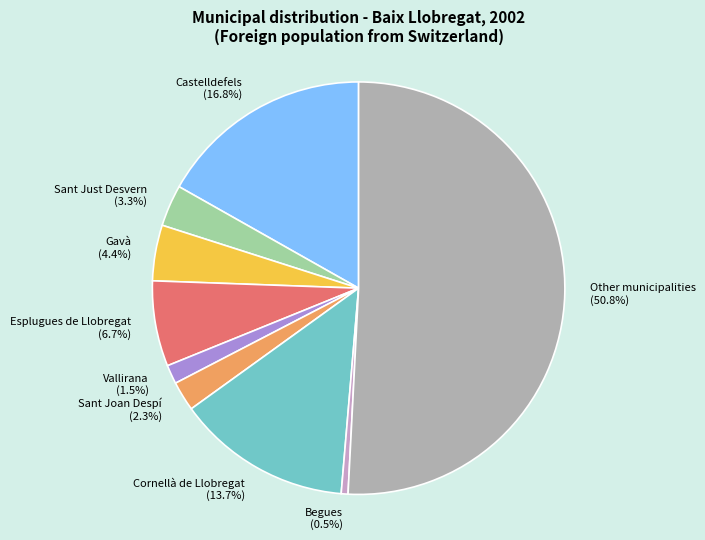

What percentage do Gavà and Other municipalities together represent?

55.2%